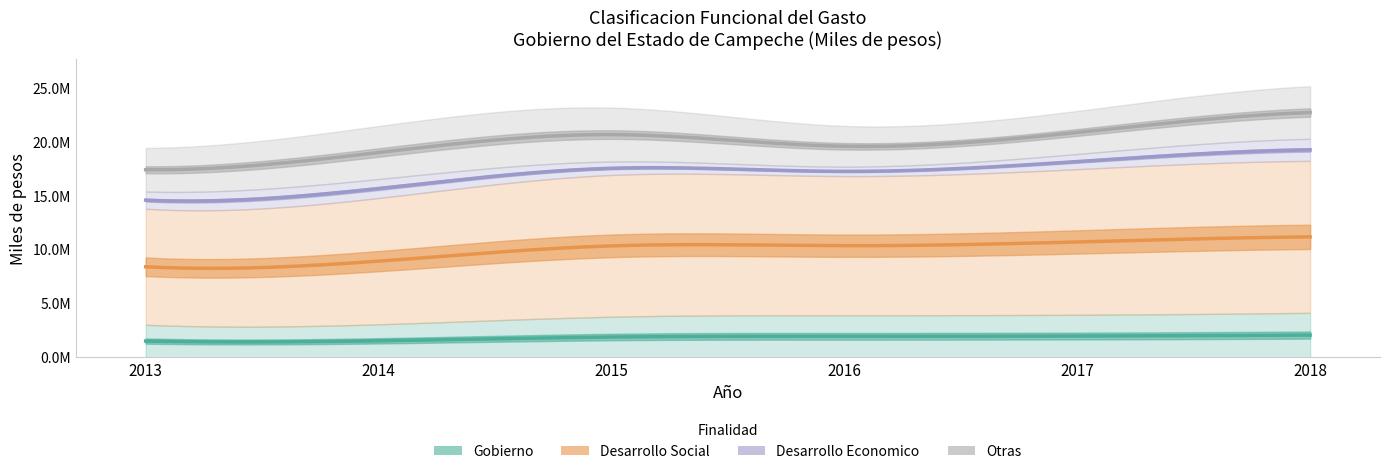

List the series in order of their peak value, highest first.

Desarrollo Social, Otras, Gobierno, Desarrollo Economico